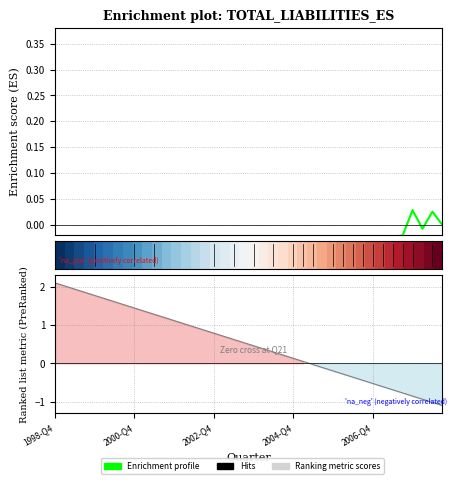

Which series ends up on top after the final intersection of Ranking metric scores and Enrichment profile?

Enrichment profile